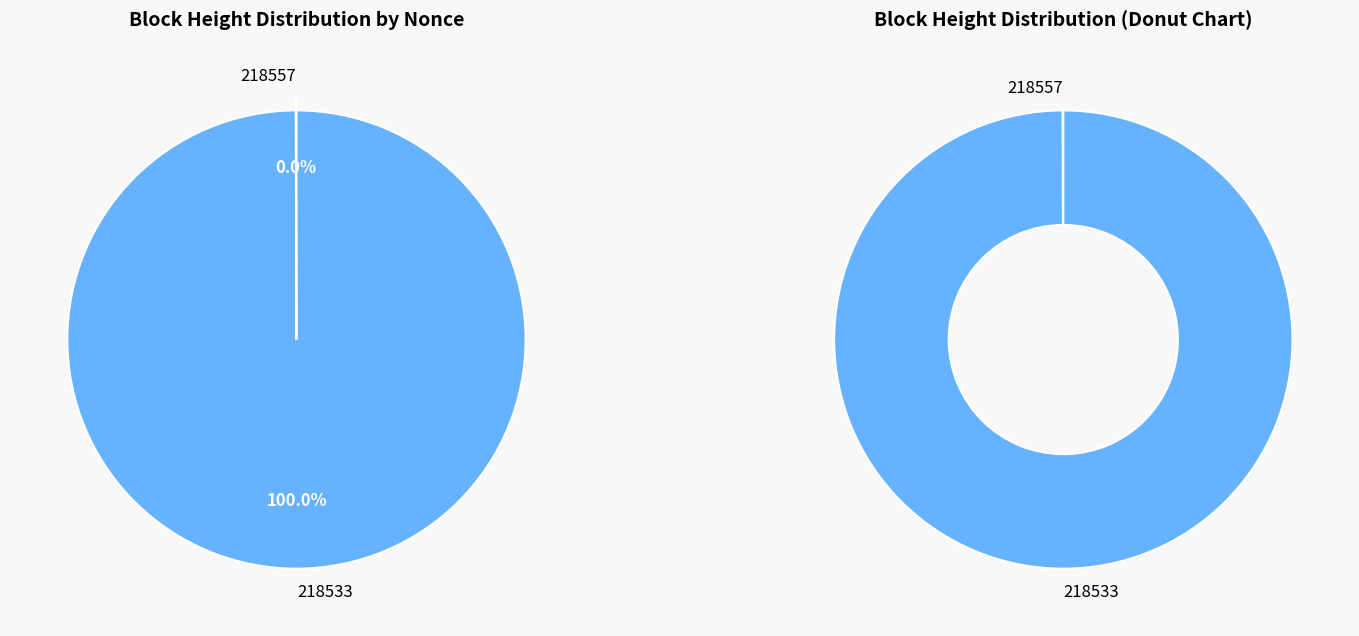

To the nearest percent, what percentage of the pie is 218533?

100%